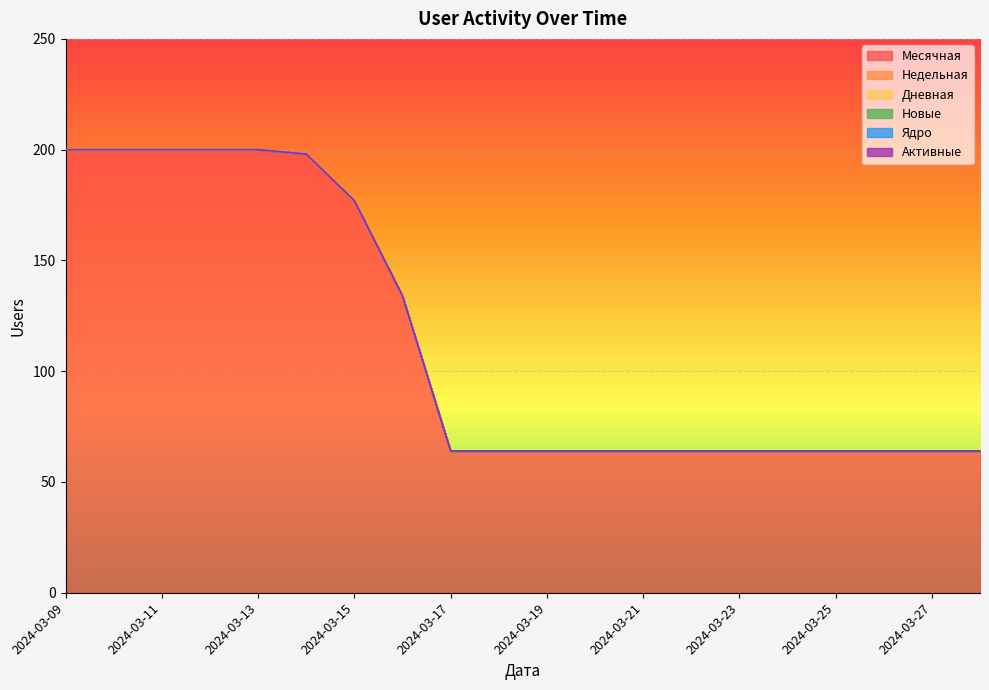

Which series has the widest spread of values?

Месячная